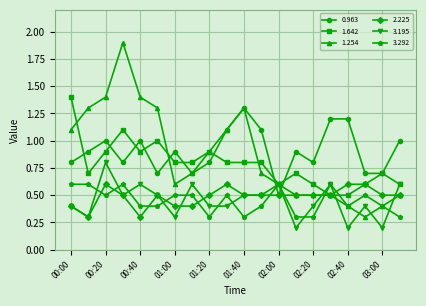

What is the minimum value shown in the chart?

0.2